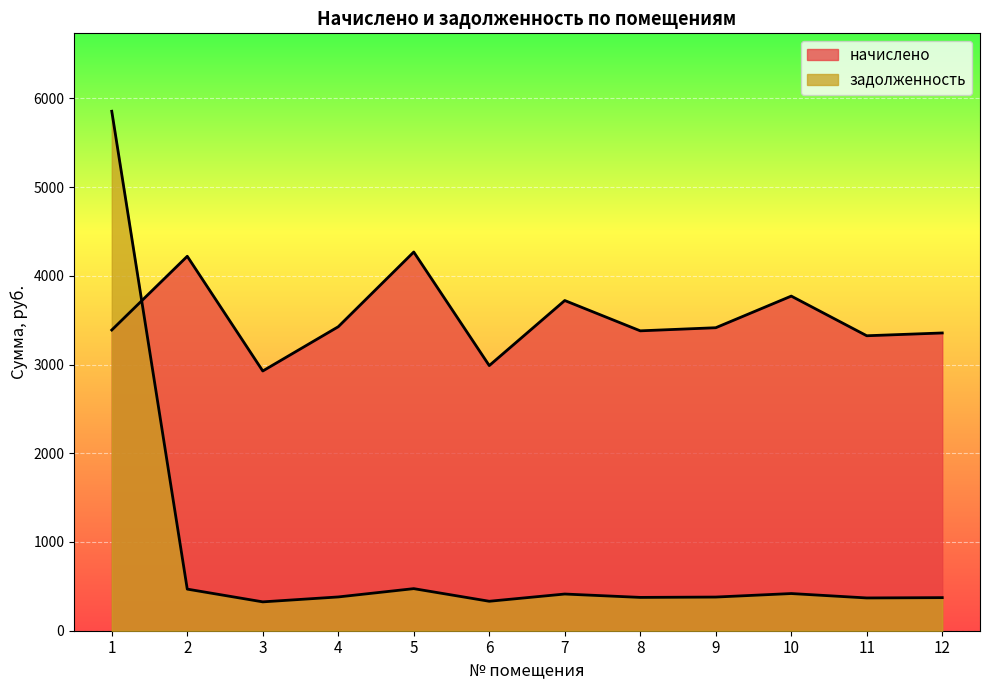

Rank the series at 1 from highest to lowest value.

задолженность, начислено